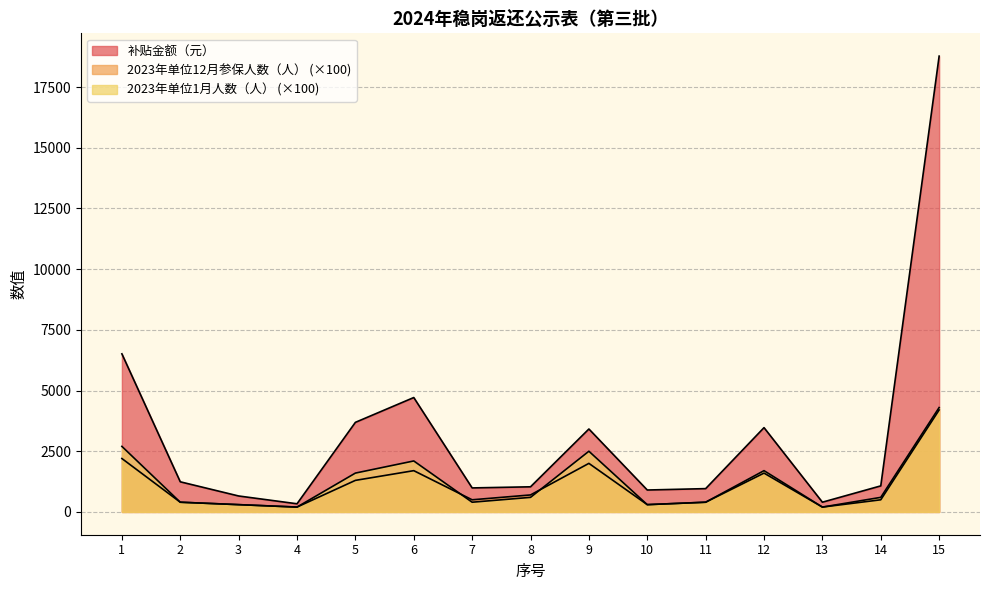

At which label does 2023年单位12月参保人数（人） first exceed 500?

1